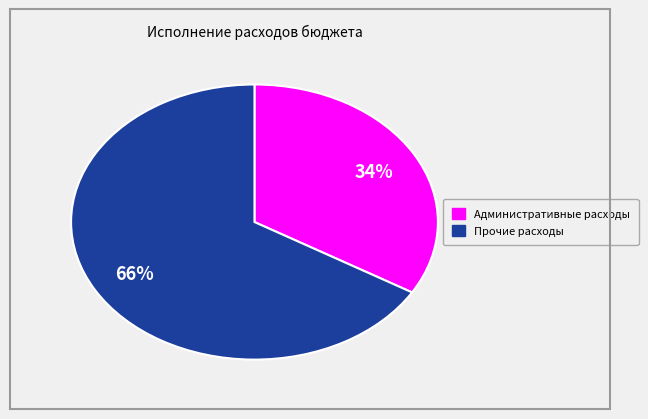

How many segments does this pie chart have?

2